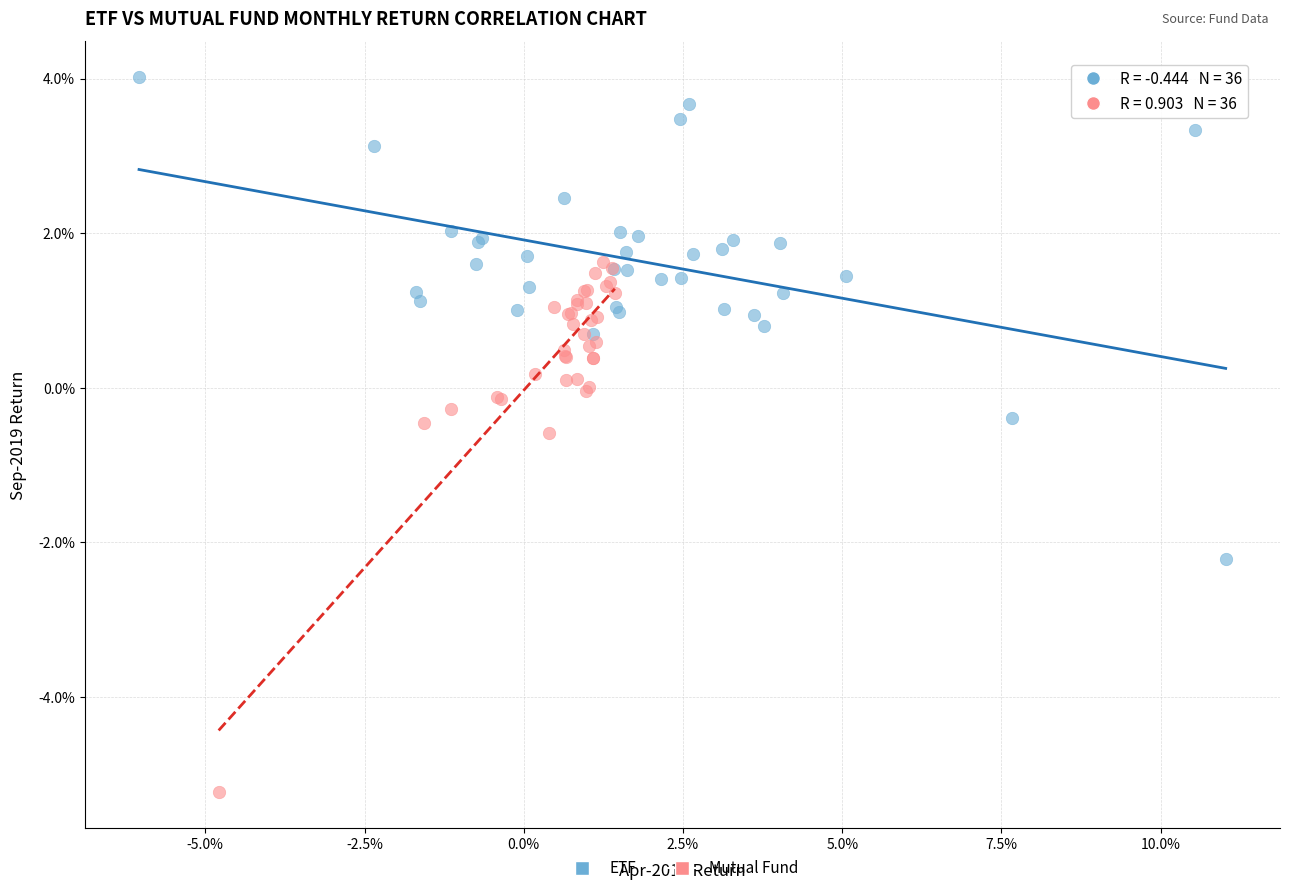

Which series reaches the maximum Y coordinate?

ETF